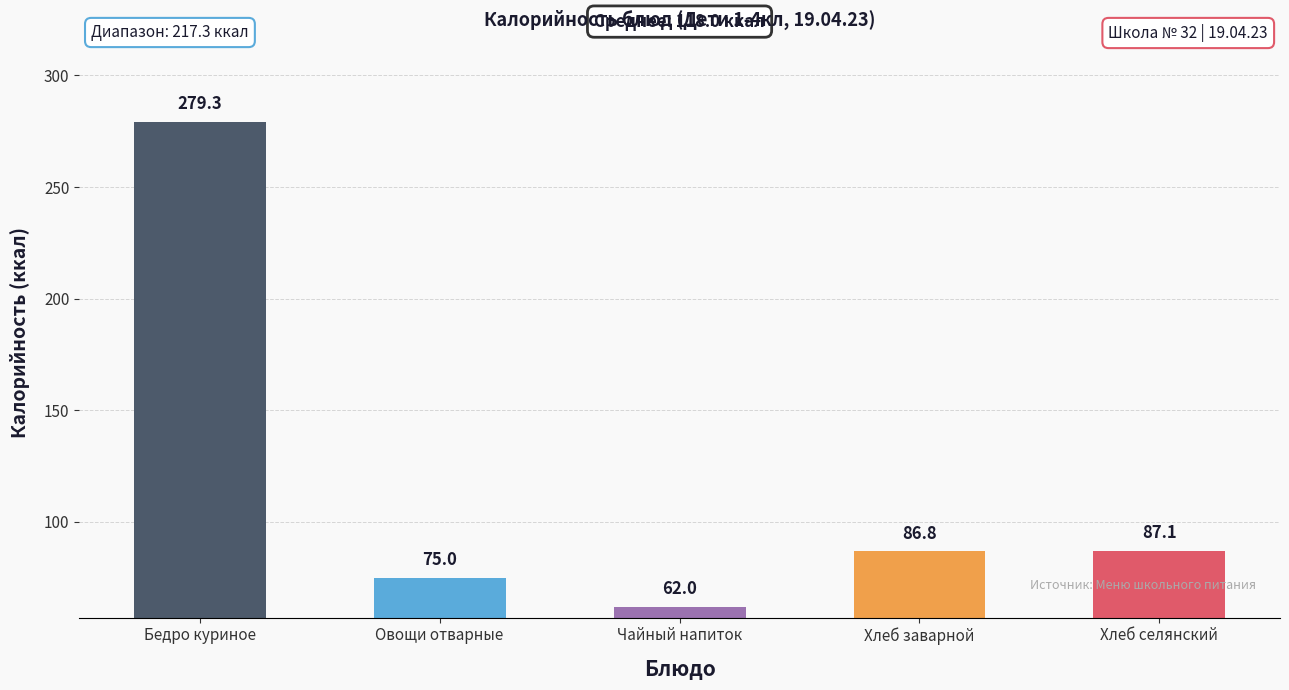

Reading left to right, extract all data points from this chart.

Бедро куриное=279.3	Овощи отварные=75.0	Чайный напиток=62.0	Хлеб заварной=86.8	Хлеб селянский=87.1